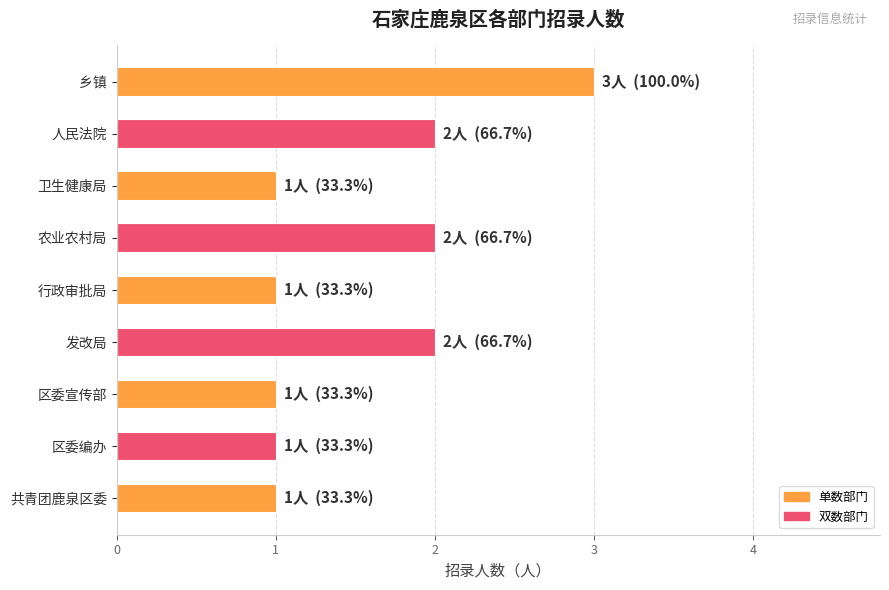

What is the sum of all values?

14